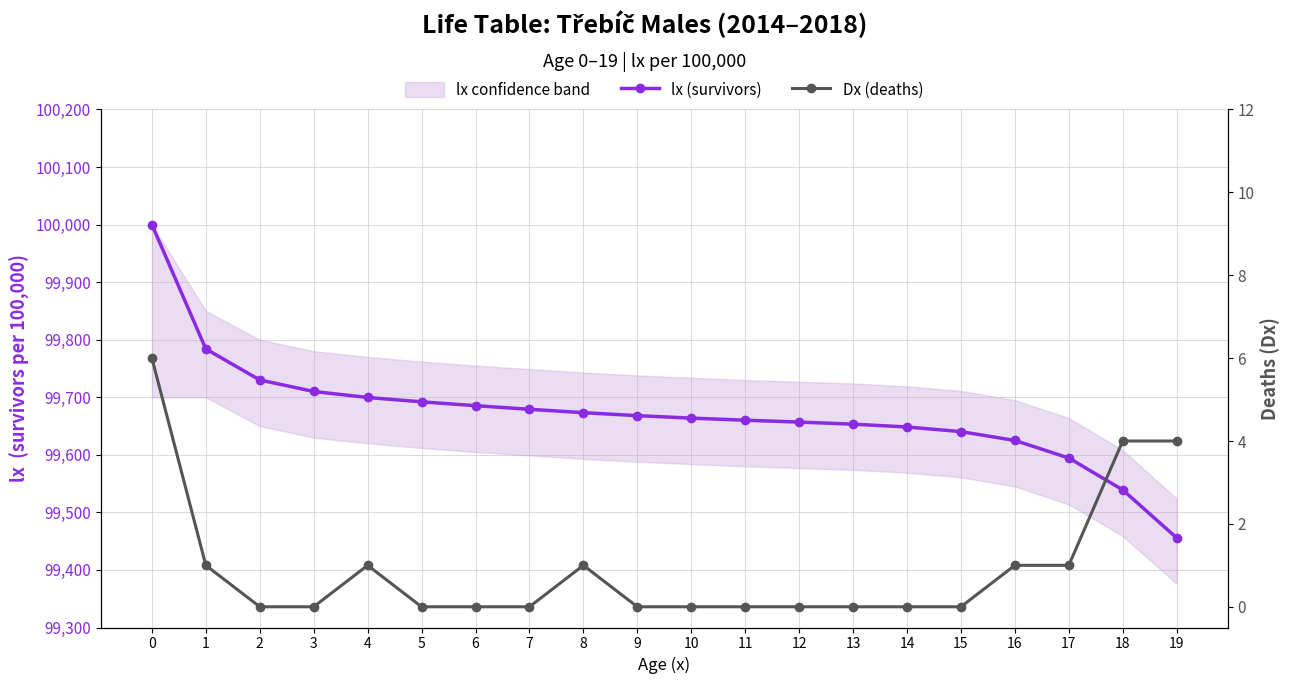

How many lines are shown in the chart?

2